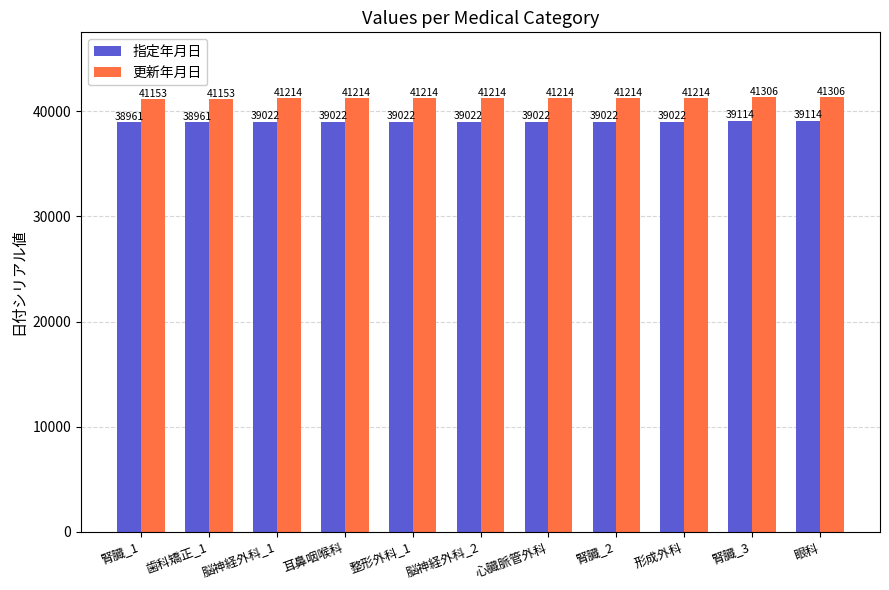

What is the lowest value of the 更新年月日 series?

41153